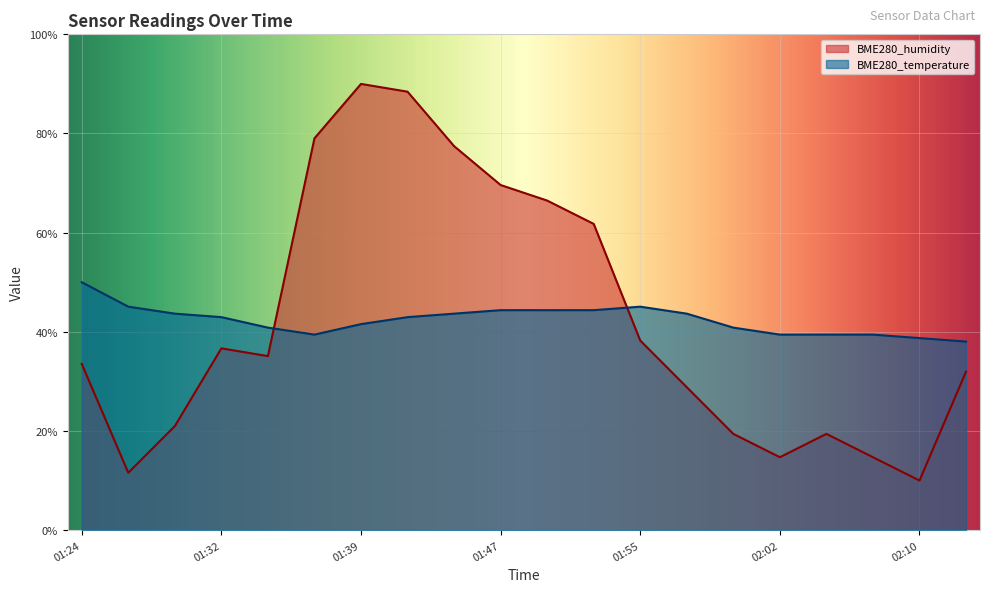

What is the difference between the maximum and minimum values in the BME280_humidity series?

80.0